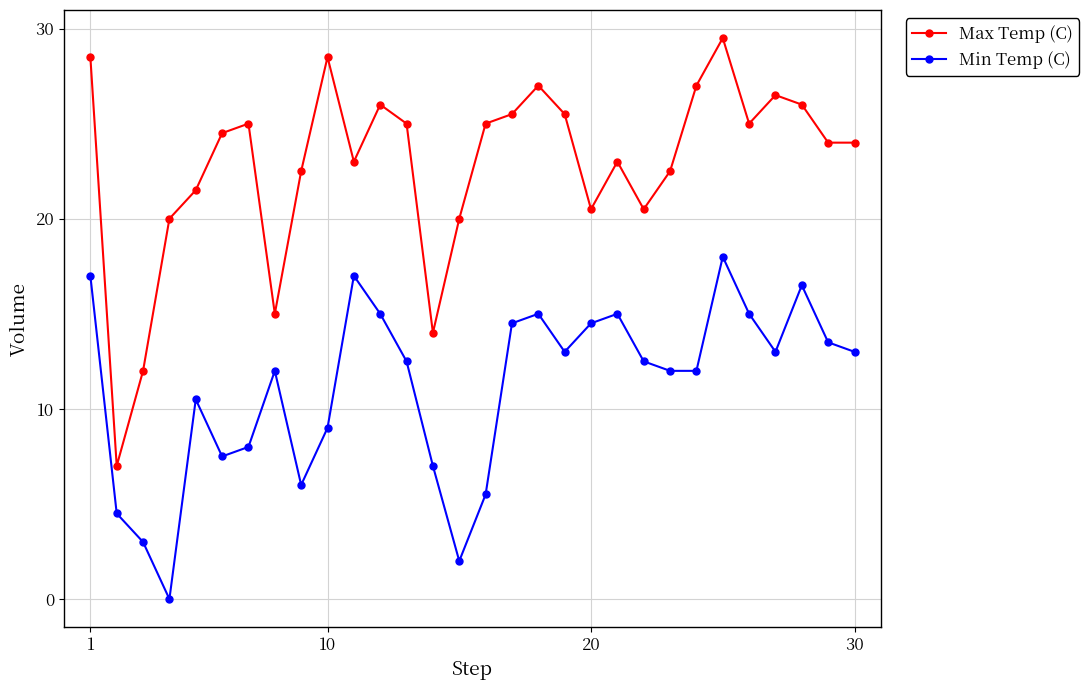

True or false: Min Temp (C) and Max Temp (C) intersect in this chart.

False